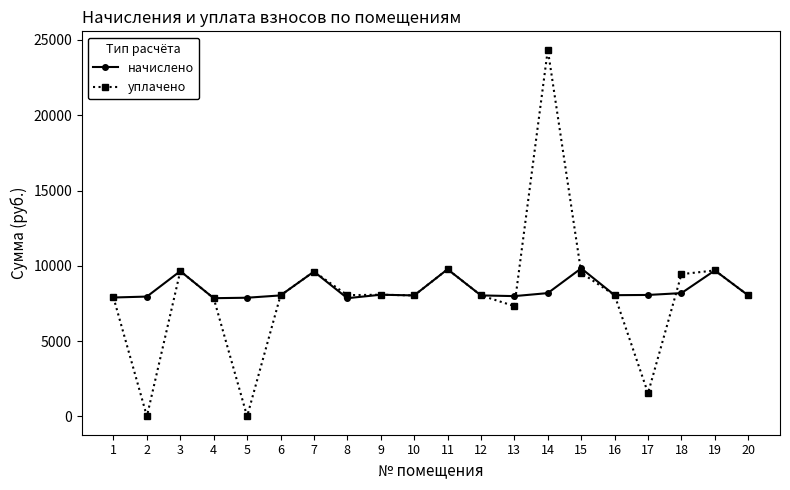

At 18, list the series in order from smallest to largest.

начислено, уплачено